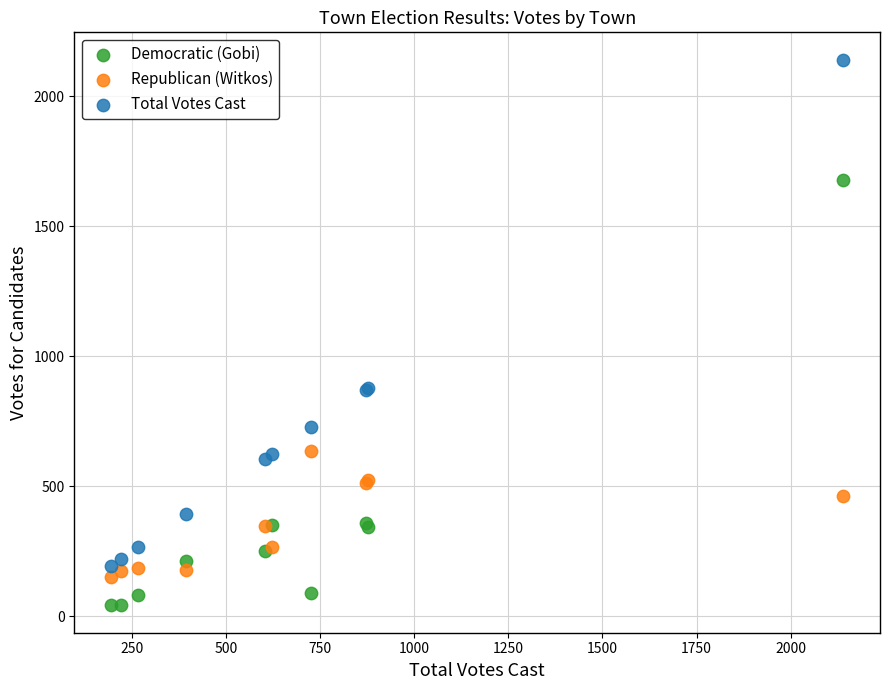

Which series reaches the minimum Y coordinate?

Democratic (Gobi)